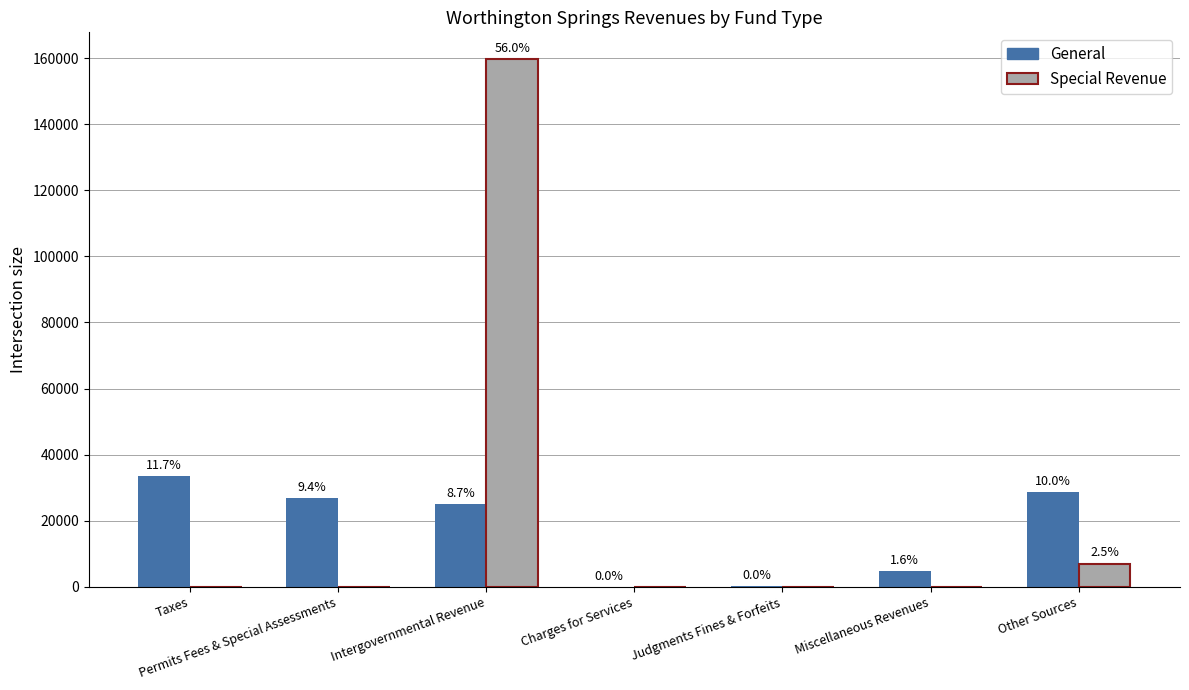

Between Taxes and Charges for Services, which is larger?

Taxes